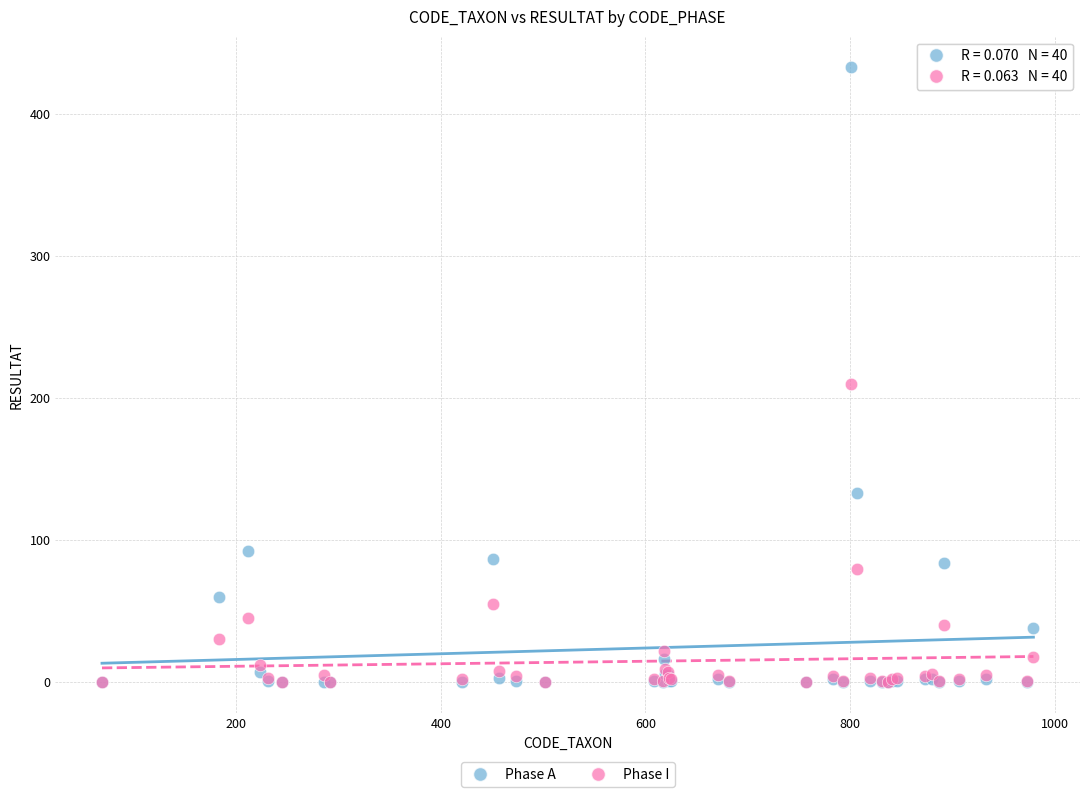

Across all series, what Y value is closest to 216?

210